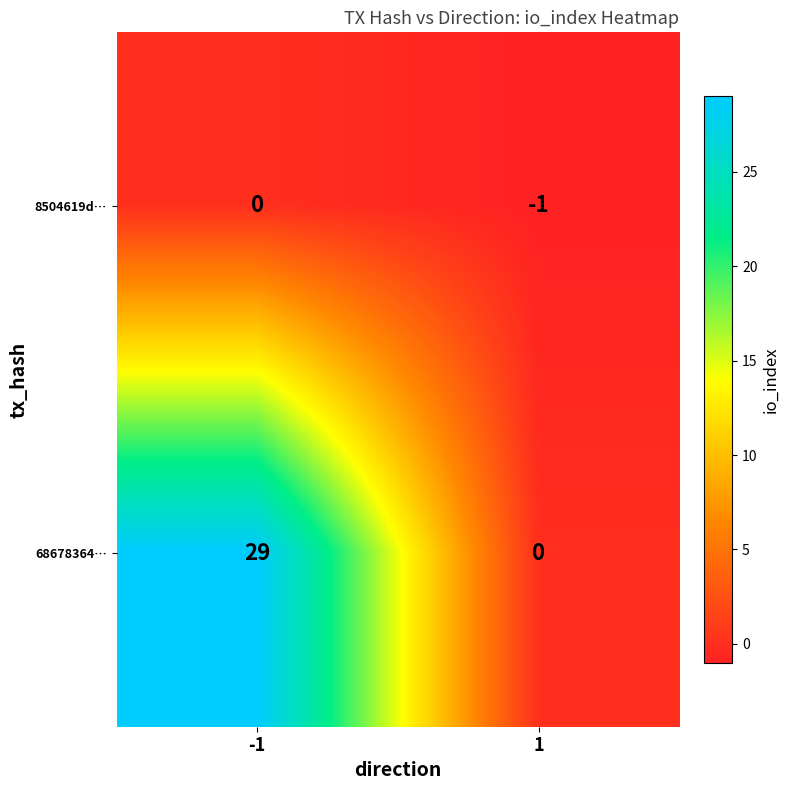

What is the sum of the 68678364… values at 1 and -1?

29